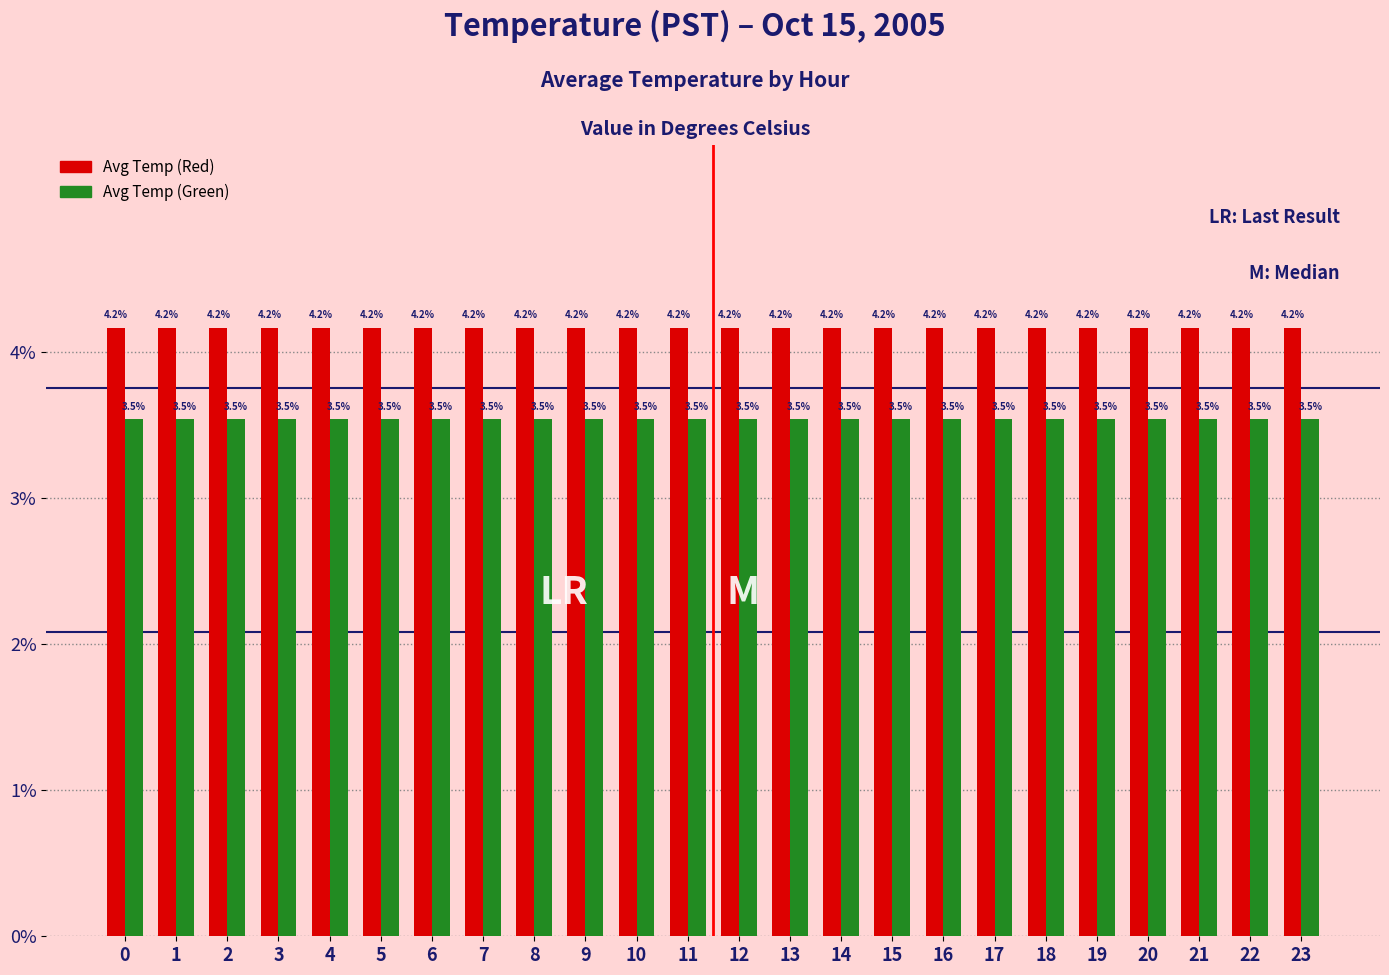

Are the bars grouped side by side (vs. stacked)?

Yes